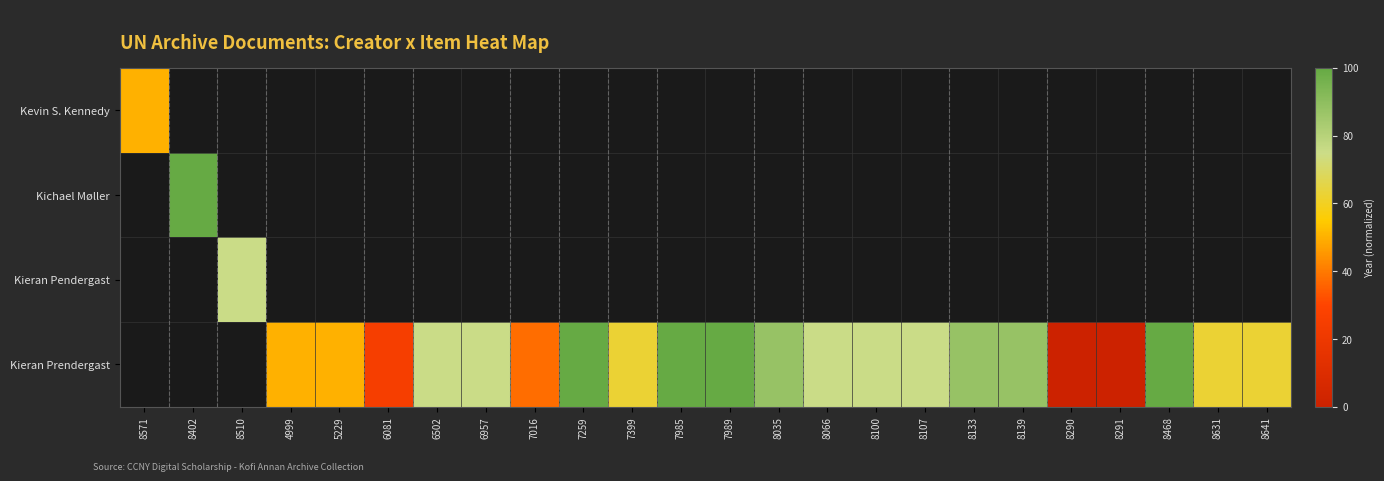

Reading left to right, list all the values displayed in this chart.

Kevin S. Kennedy: 8571=50.0	8402=-10.0	8510=-10.0	4999=-10.0	5229=-10.0	6081=-10.0	6502=-10.0	6957=-10.0	7016=-10.0	7259=-10.0	7399=-10.0	7985=-10.0	7989=-10.0	8035=-10.0	8066=-10.0	8100=-10.0	8107=-10.0	8133=-10.0	8139=-10.0	8290=-10.0	8291=-10.0	8468=-10.0	8631=-10.0	8641=-10.0
Kichael Møller: 8571=-10.0	8402=100.0	8510=-10.0	4999=-10.0	5229=-10.0	6081=-10.0	6502=-10.0	6957=-10.0	7016=-10.0	7259=-10.0	7399=-10.0	7985=-10.0	7989=-10.0	8035=-10.0	8066=-10.0	8100=-10.0	8107=-10.0	8133=-10.0	8139=-10.0	8290=-10.0	8291=-10.0	8468=-10.0	8631=-10.0	8641=-10.0
Kieran Pendergast: 8571=-10.0	8402=-10.0	8510=75.0	4999=-10.0	5229=-10.0	6081=-10.0	6502=-10.0	6957=-10.0	7016=-10.0	7259=-10.0	7399=-10.0	7985=-10.0	7989=-10.0	8035=-10.0	8066=-10.0	8100=-10.0	8107=-10.0	8133=-10.0	8139=-10.0	8290=-10.0	8291=-10.0	8468=-10.0	8631=-10.0	8641=-10.0
Kieran Prendergast: 8571=-10.0	8402=-10.0	8510=-10.0	4999=50.0	5229=50.0	6081=25.0	6502=75.0	6957=75.0	7016=37.5	7259=100.0	7399=62.5	7985=100.0	7989=100.0	8035=87.5	8066=75.0	8100=75.0	8107=75.0	8133=87.5	8139=87.5	8290=0.0	8291=0.0	8468=100.0	8631=62.5	8641=62.5